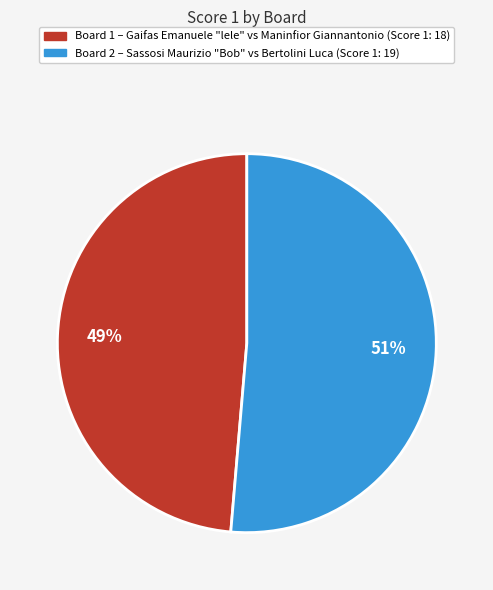

Does Board 1 account for over 50% of the chart?

No